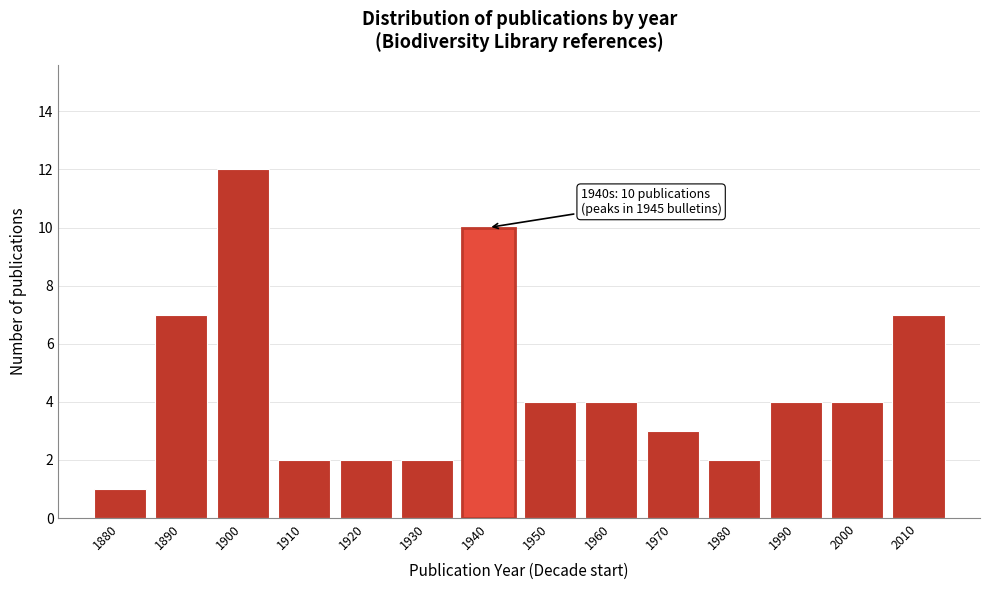

Reading left to right, what are all the values shown in this chart?

1	7	12	2	2	2	10	4	4	3	2	4	4	7